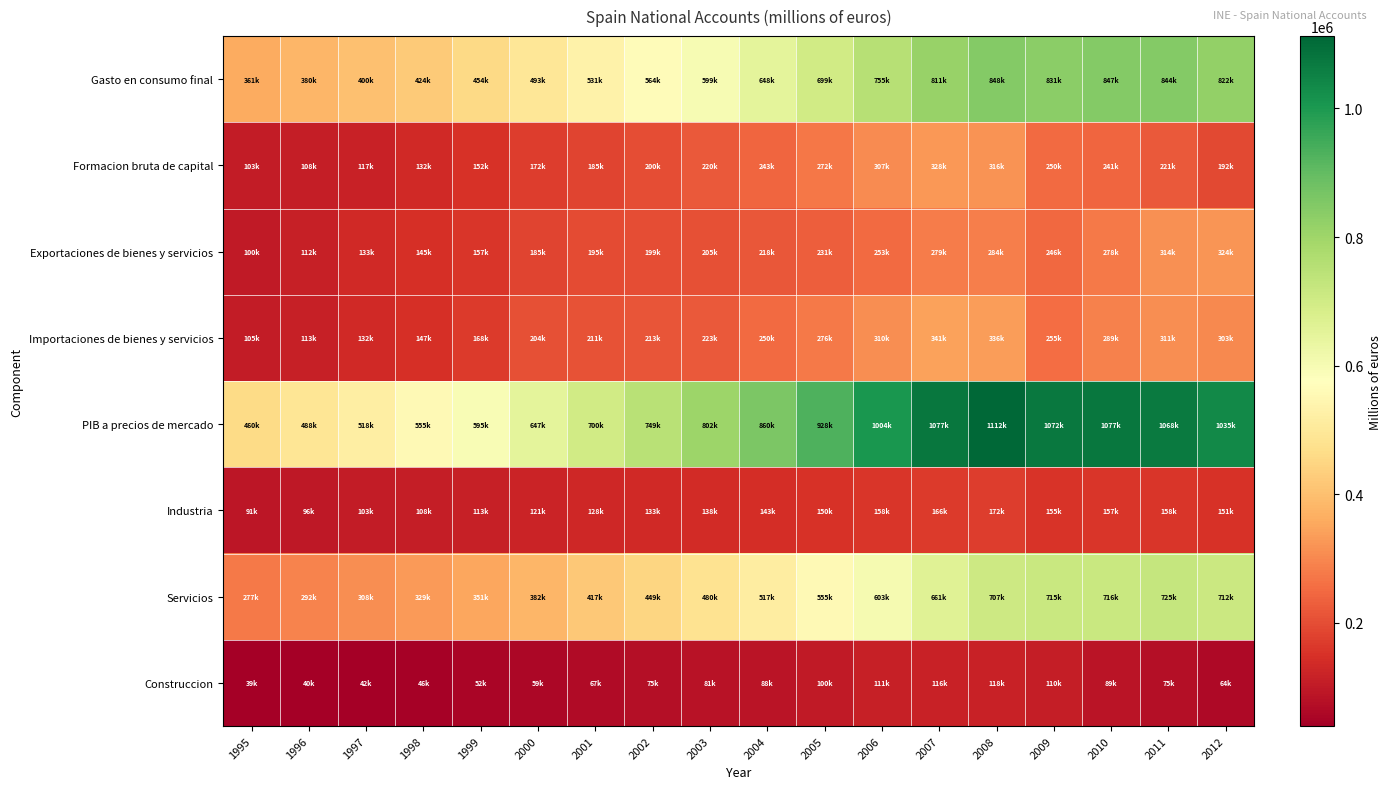

Reading right to left, transcribe all the data shown in this chart.

Gasto en consumo final: 2012=822142	2011=844494	2010=847055	2009=831717	2008=848268	2007=811623	2006=755065	2005=699933	2004=648486	2003=599412	2002=564317	2001=531170	2000=493910	1999=454586	1998=424982	1997=400524	1996=380965	1995=361667
Formacion bruta de capital: 2012=192632	2011=221364	2010=241268	2009=250564	2008=316810	2007=328208	2006=307365	2005=272906	2004=243421	2003=220967	2002=200224	2001=185631	2000=172722	1999=152069	1998=132969	1997=117383	1996=108722	1995=103647
Exportaciones de bienes y servicios: 2012=324254	2011=314071	2010=278203	2009=246631	2008=284202	2007=279332	2006=253088	2005=231479	2004=218354	2003=205612	2002=199164	2001=195405	2000=185133	1999=157083	1998=145278	1997=133459	1996=112815	1995=100641
Importaciones de bienes y servicios: 2012=303064	2011=311239	2010=289381	2009=255922	2008=336848	2007=341622	2006=310542	2005=276196	2004=250202	2003=223308	2002=213961	2001=211248	2000=204196	1999=168496	1998=147670	1997=132395	1996=113556	1995=105696
PIB a precios de mercado: 2012=1035964	2011=1068690	2010=1077145	2009=1072990	2008=1112432	2007=1077541	2006=1004976	2005=928122	2004=860059	2003=802683	2002=749744	2001=700958	2000=647569	1999=595242	1998=555559	1997=518971	1996=488946	1995=460259
Industria: 2012=151066	2011=158350	2010=157907	2009=155881	2008=172743	2007=166575	2006=158752	2005=150913	2004=143100	2003=138200	2002=133154	2001=128638	2000=121835	1999=113812	1998=108351	1997=103357	1996=96839	1995=91034
Servicios: 2012=712724	2011=725843	2010=716125	2009=715519	2008=707809	2007=661079	2006=603811	2005=555614	2004=517121	2003=480673	2002=449096	2001=417029	2000=382895	1999=351926	1998=329315	1997=308991	1996=292661	1995=277635
Construccion: 2012=64407	2011=75556	2010=89685	2009=110029	2008=118569	2007=116462	2006=111572	2005=100903	2004=88836	2003=81851	2002=75008	2001=67550	2000=59618	1999=52407	1998=46562	1997=42471	1996=40626	1995=39514